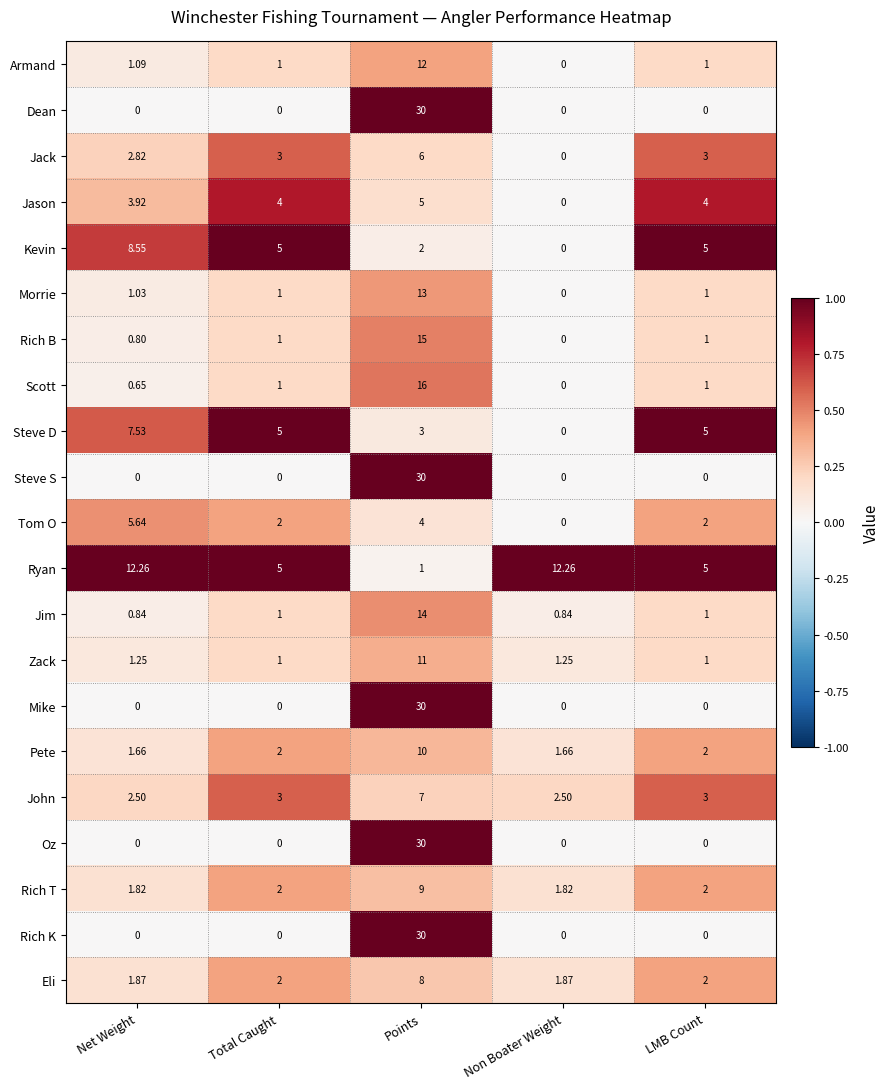

Which label corresponds to the largest value in the chart?

Points